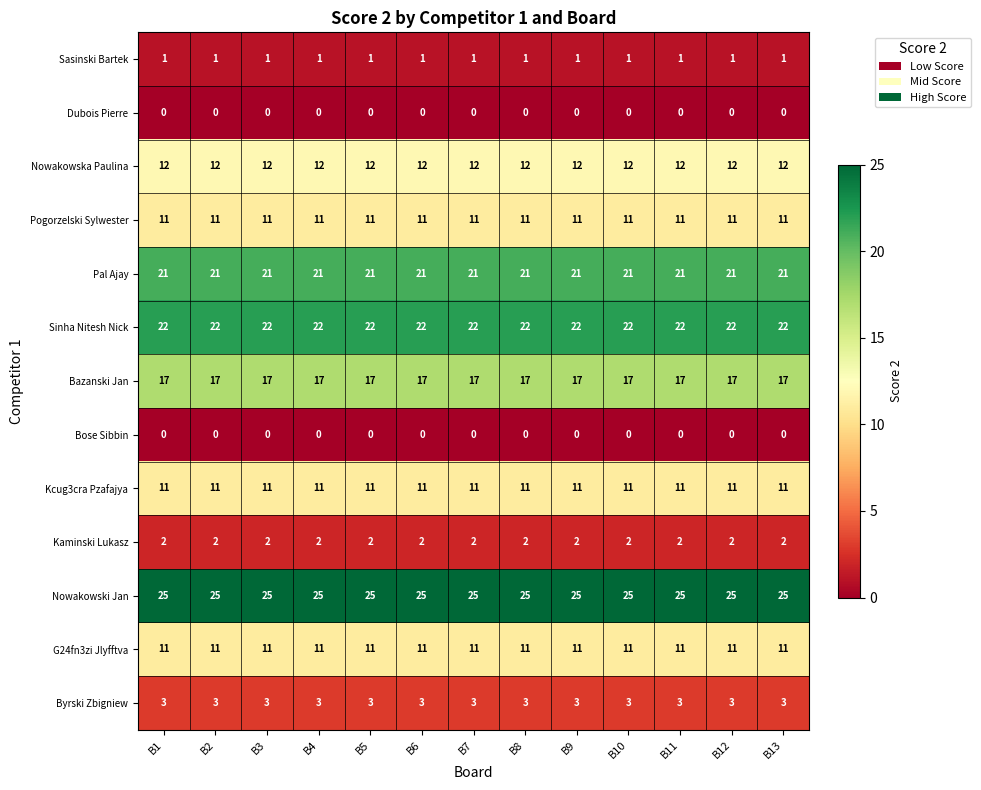

Which series has the largest total across all categories?

Nowakowski Jan